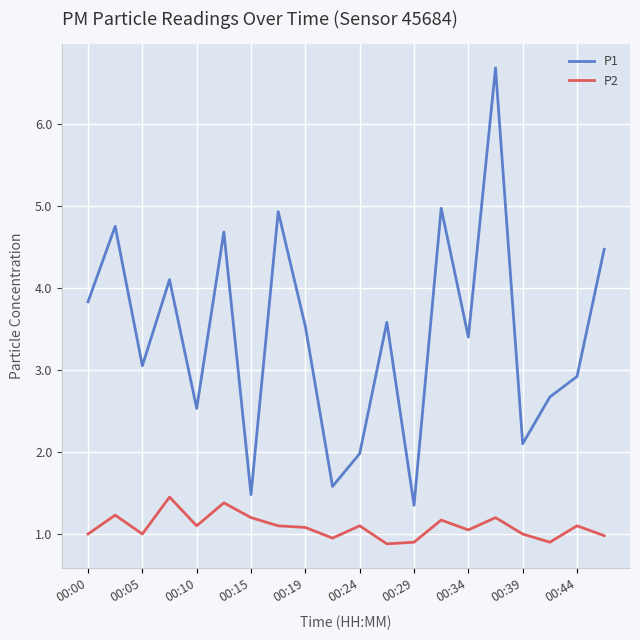

How many interior local peaks does the P1 series have?

7